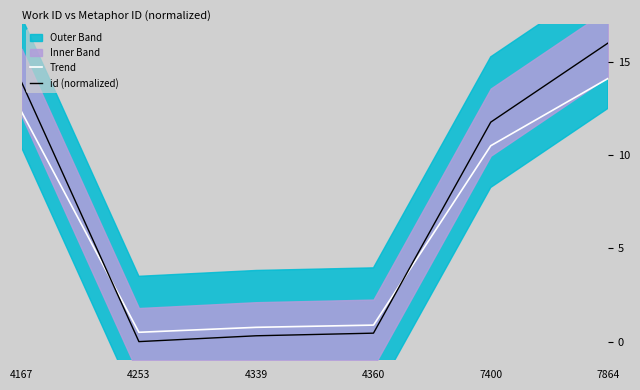

At which category does id (normalized) reach its first local valley?

4253